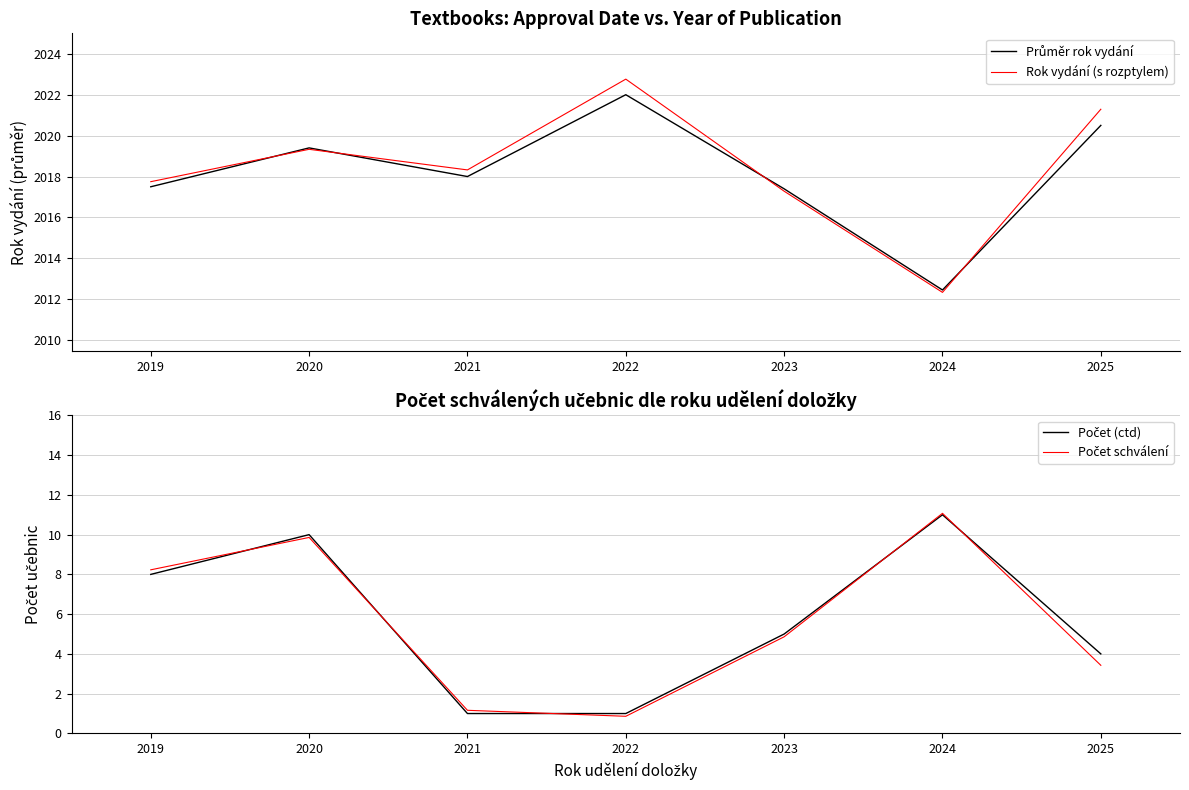

Count the number of categories in the chart.

7